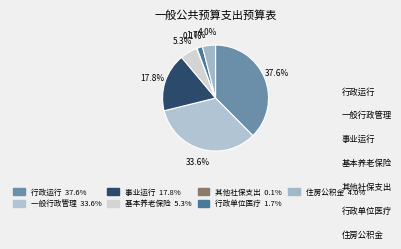

To the nearest percent, what is the average slice percentage?

14%